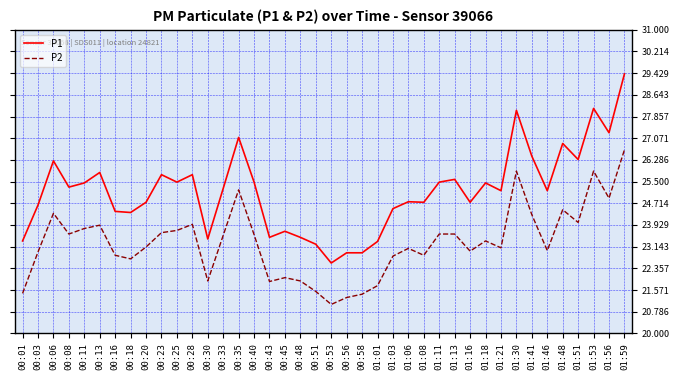

True or false: P2 and P1 intersect in this chart.

False